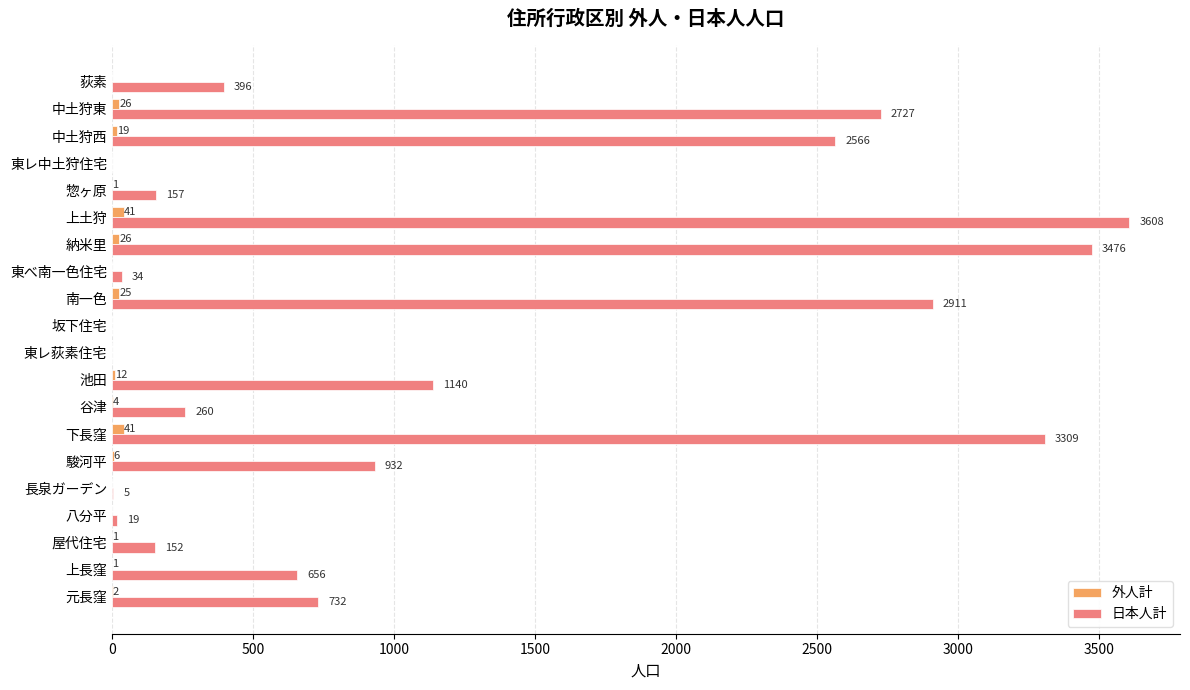

At which category is the sum across all series the highest?

上土狩